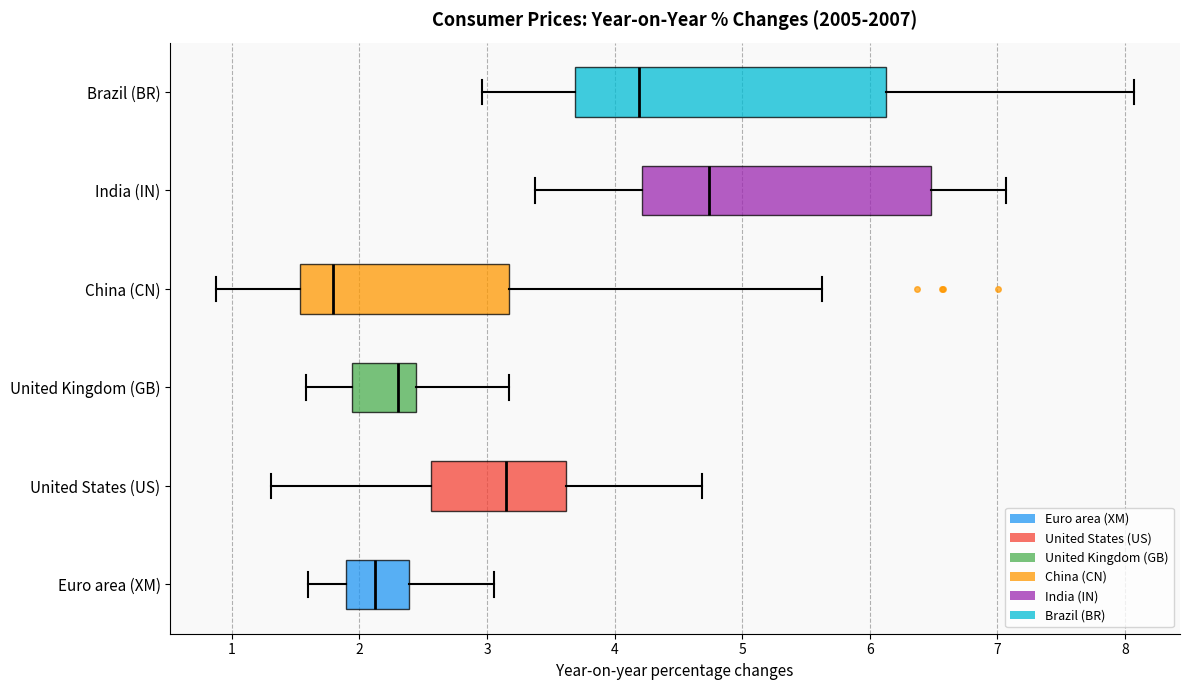

Which box is the widest, from its left edge to its right edge?

Brazil (BR)